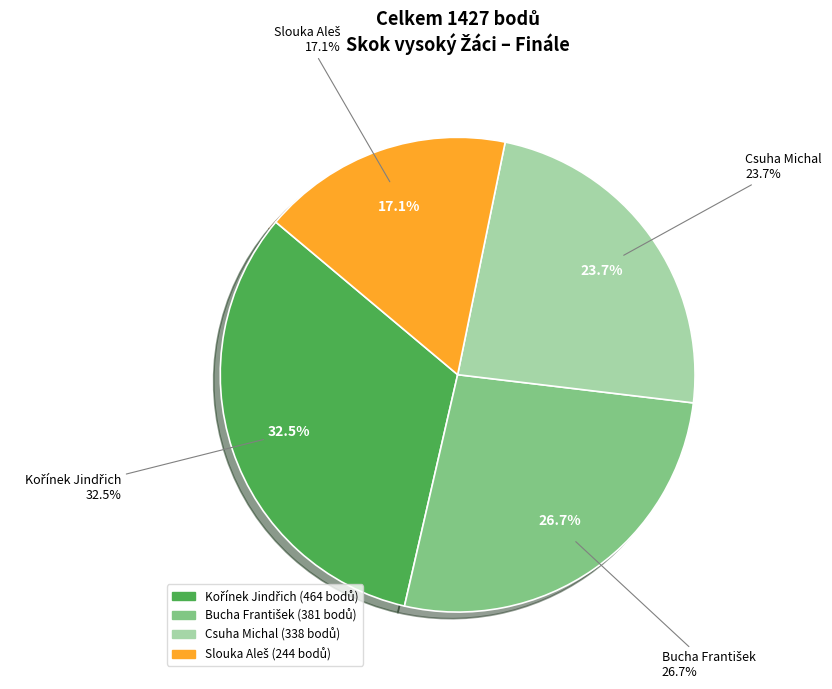

To the nearest percent, what is the average slice percentage?

25%